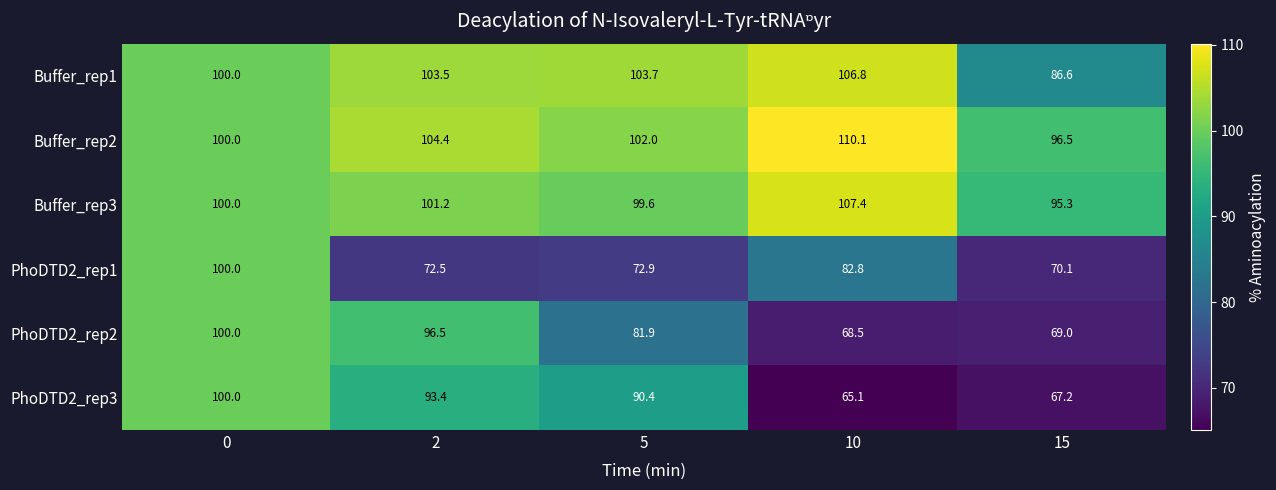

Which series has the largest range (max minus min)?

PhoDTD2_rep3